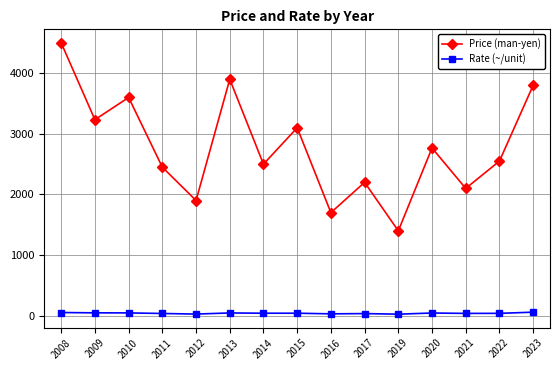

At how many categories does at least one series exceed 2390?

10